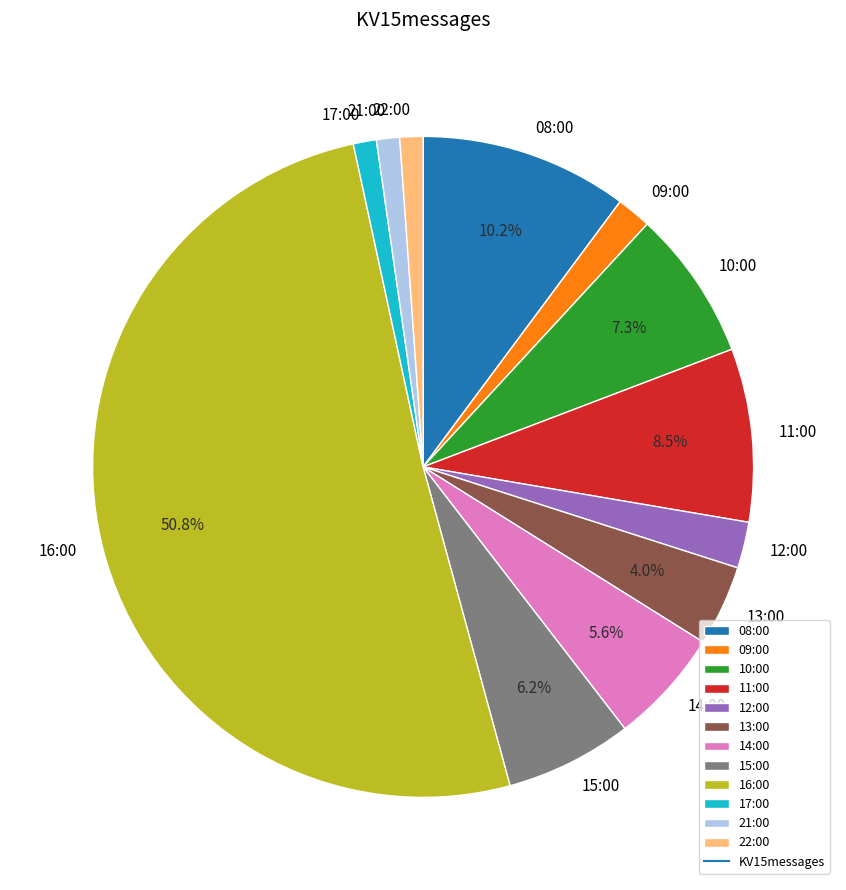

Which slice is the largest?

16:00